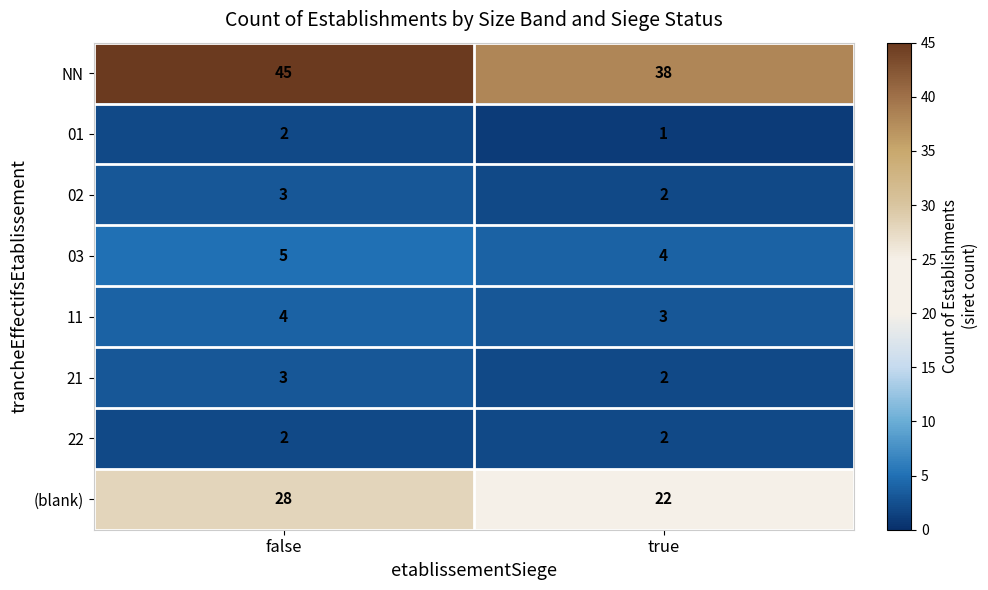

How many categories are shown in the chart?

2